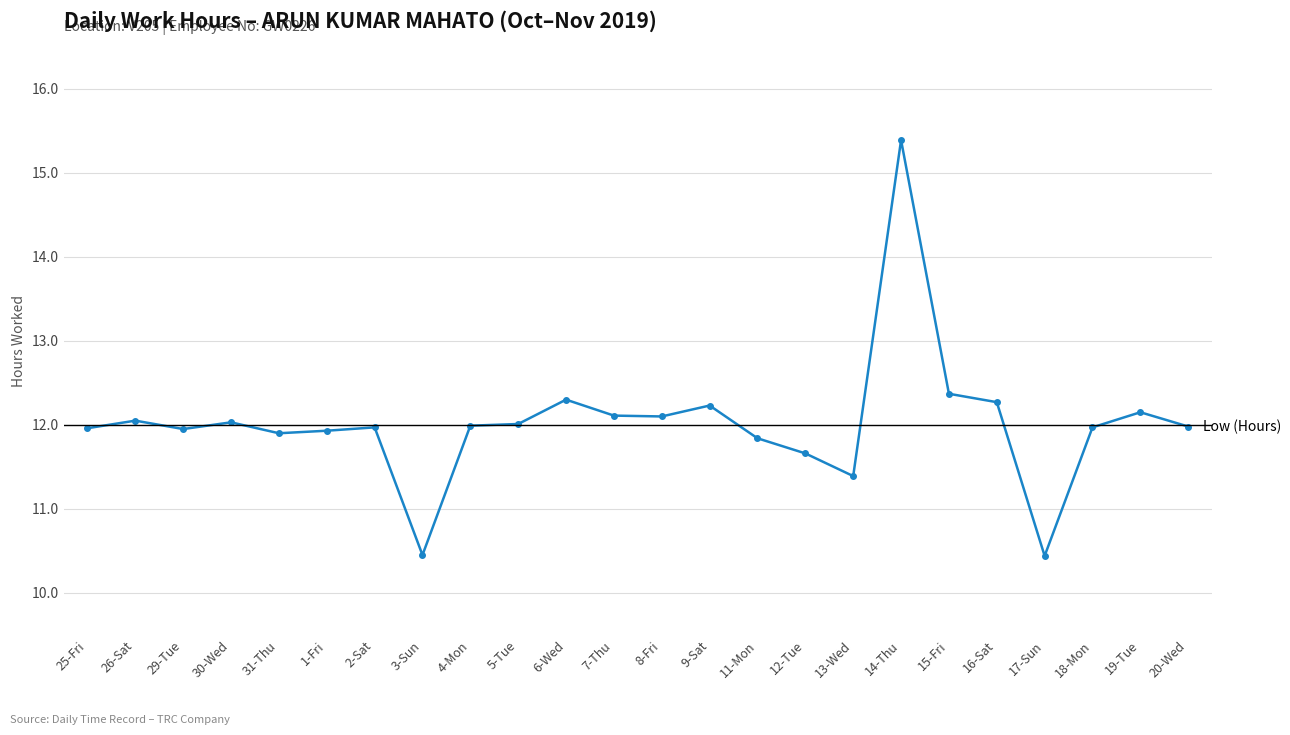

Which label corresponds to the largest value in the chart?

14-Thu